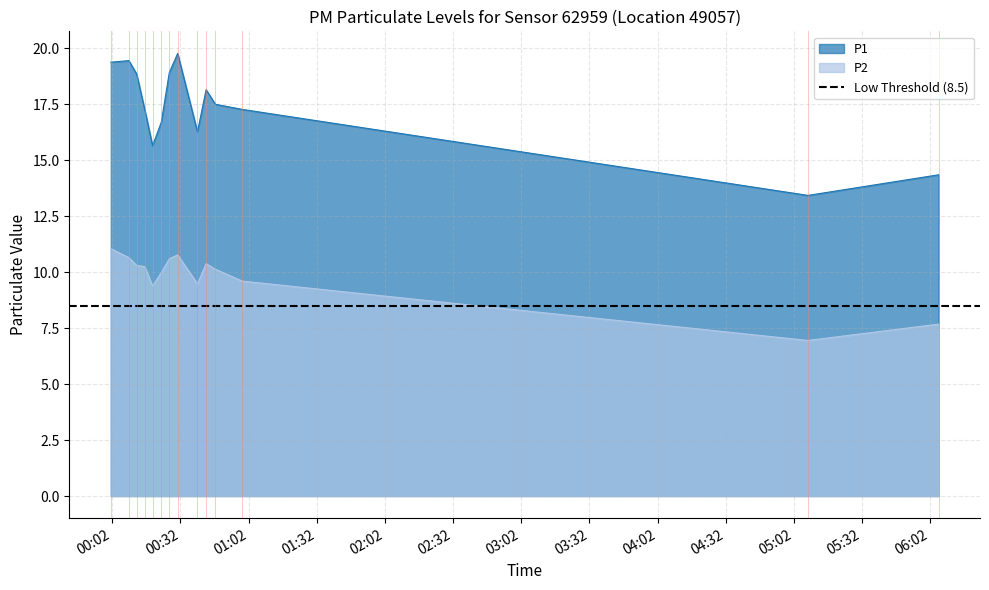

What is the label of the 13th point from the left?

2023-04-01T05:08:10